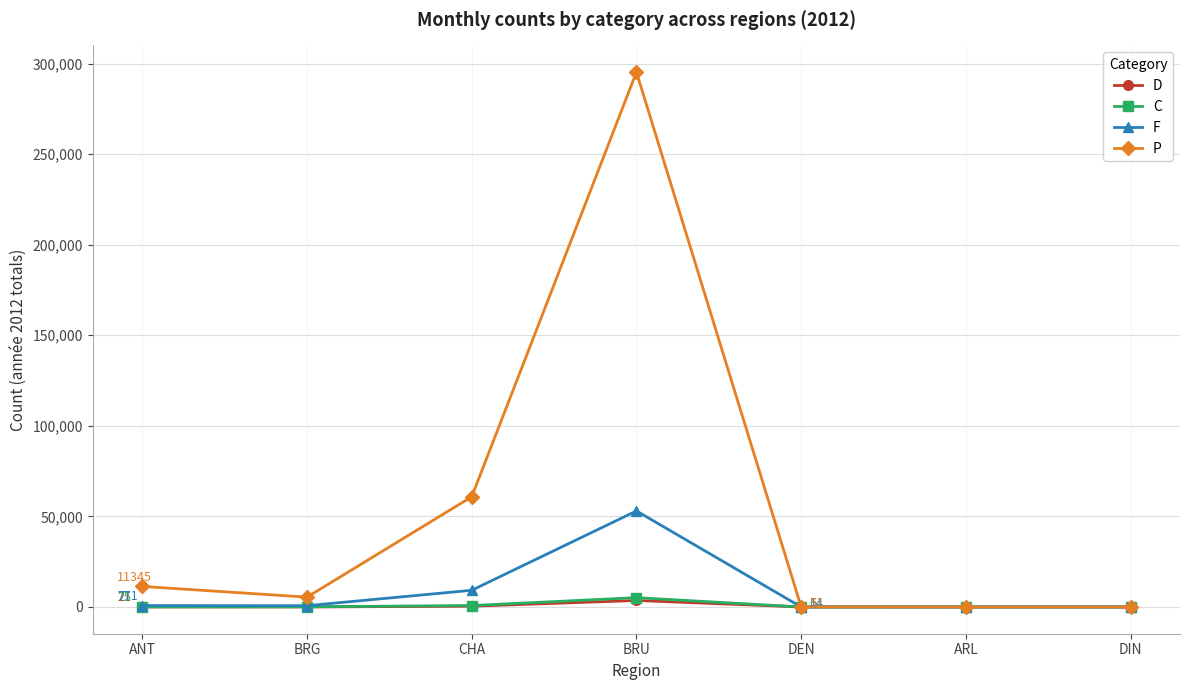

What is the label of the 7th point from the right?

ANT